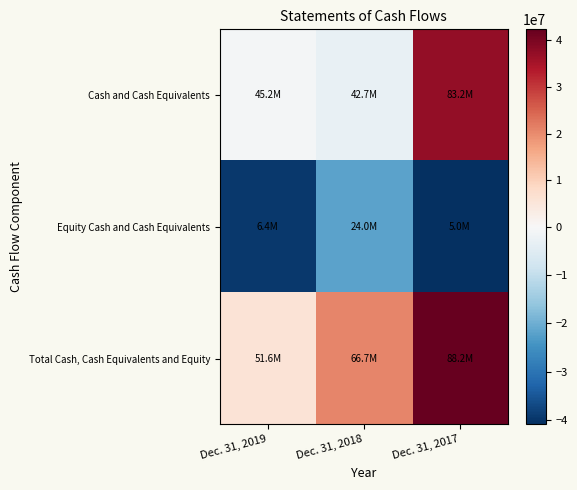

Which series has the widest spread of values?

Cash and Cash Equivalents